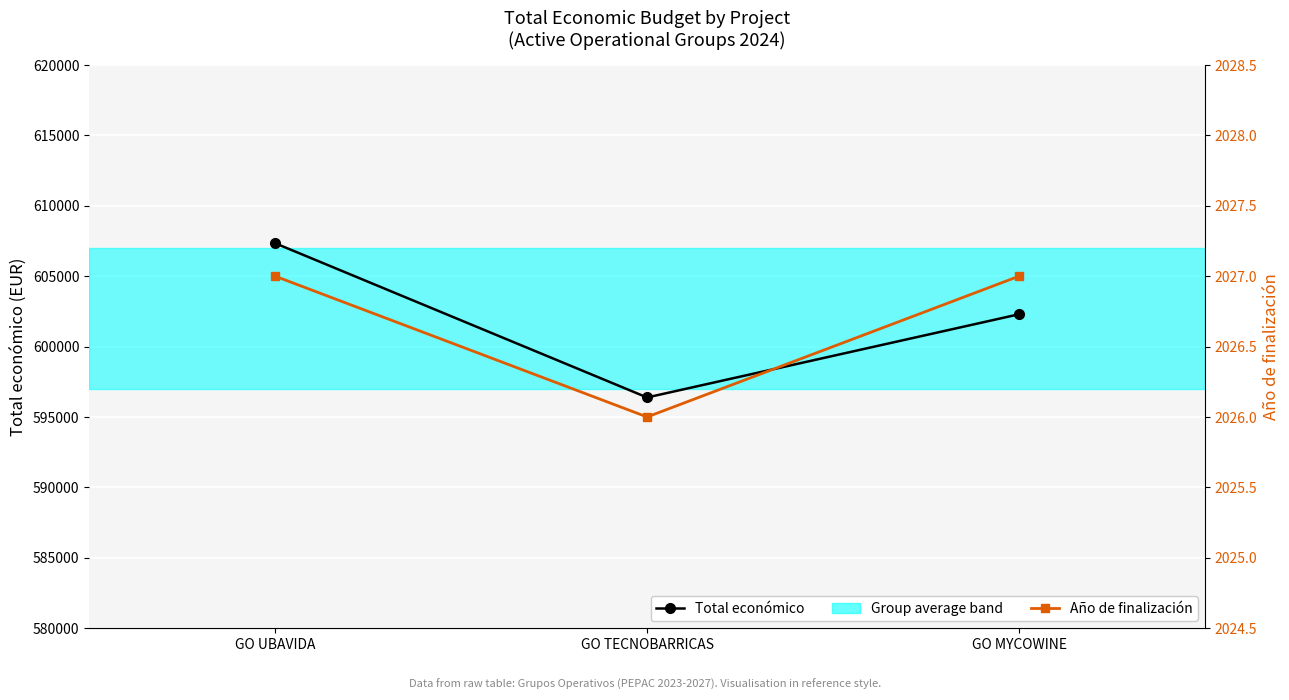

At how many categories does at least one series exceed 451475?

3